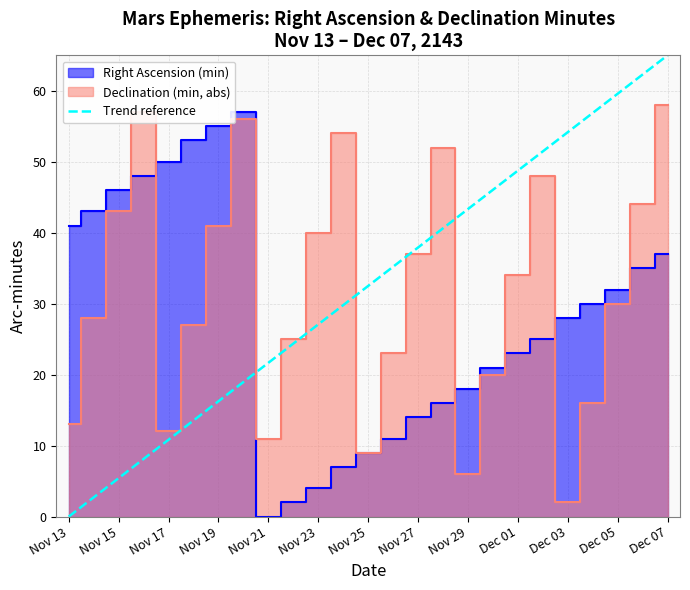

The Trend reference series shows 10.8 at Nov 17. True or false?

True